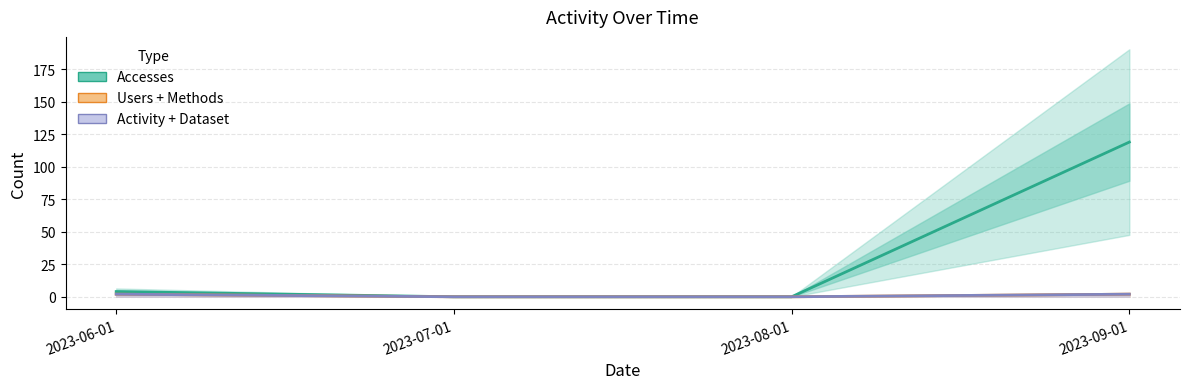

Rank the categories by Activity + Dataset value from lowest to highest.

2023-07-01, 2023-08-01, 2023-06-01, 2023-09-01